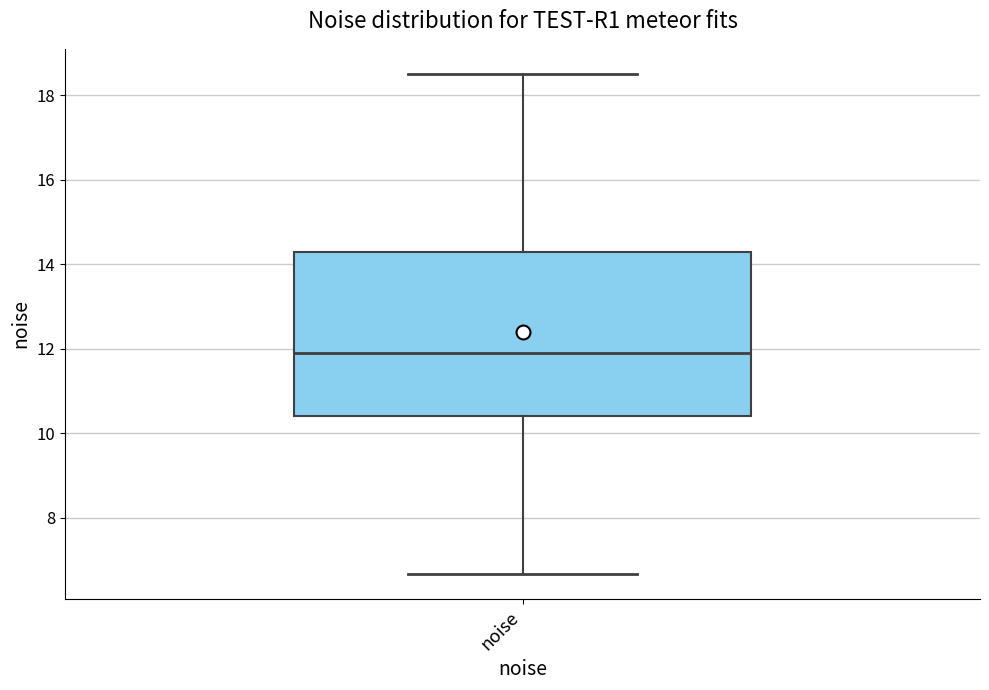

Where does the lower whisker of the box for noise end on the y-axis? The values are not printed on the chart, so give them approximately, as read against the axis.

6.6